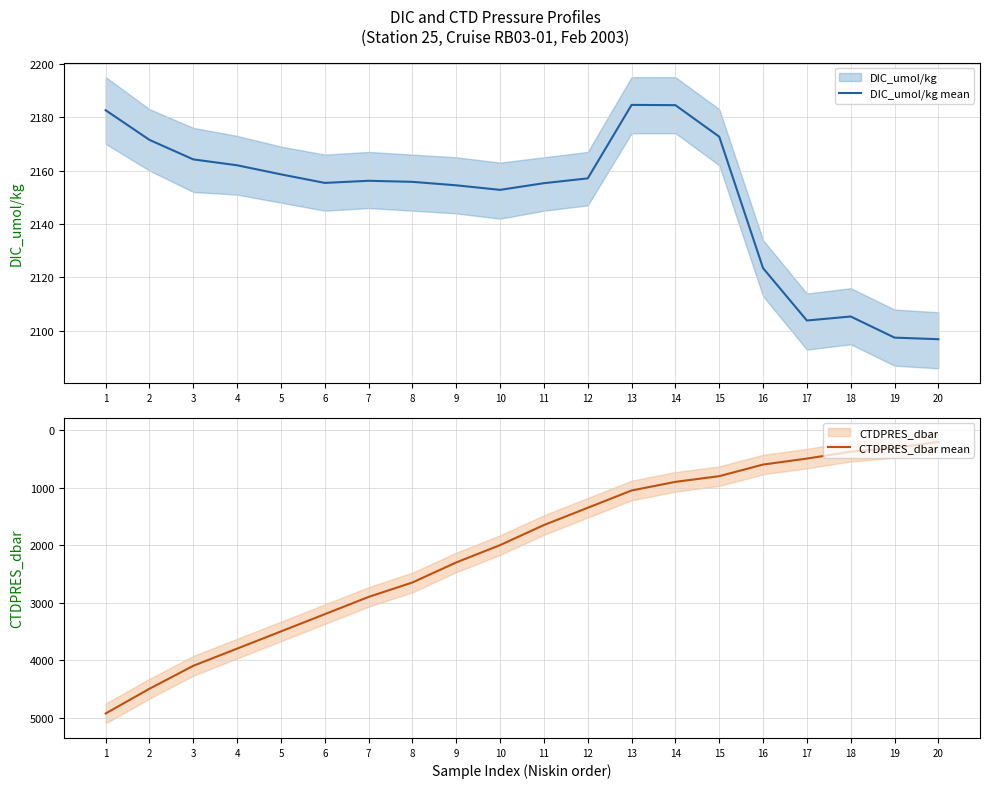

What is the sum of all CTDPRES_dbar mean values?

41598